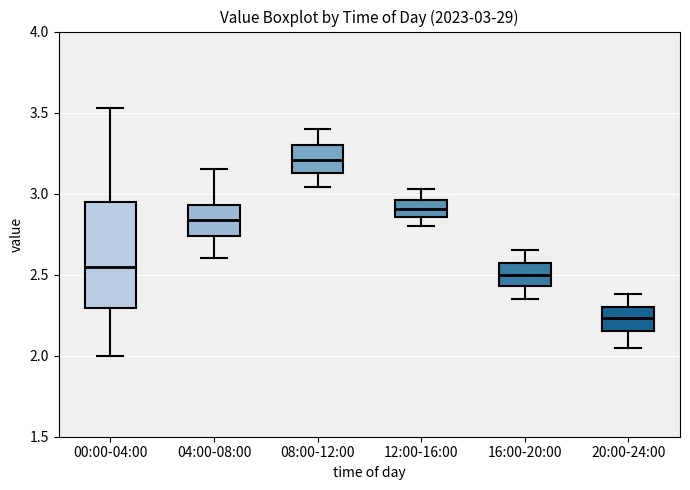

Which box's median line is the lowest?

20:00-24:00